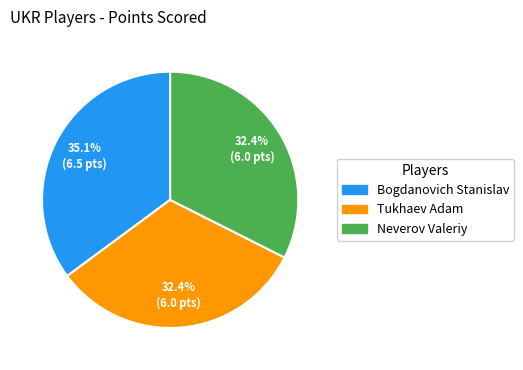

Is there any slice that represents more than half of the pie?

No